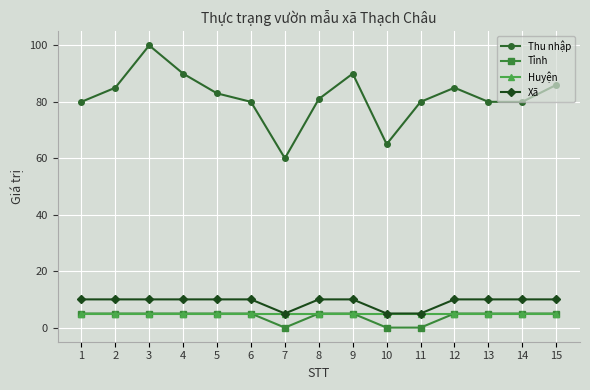

Reading left to right, transcribe all the data shown in this chart.

Thu nhập: 1=80	2=85	3=100	4=90	5=83	6=80	7=60	8=81	9=90	10=65	11=80	12=85	13=80	14=80	15=86
Tỉnh: 1=5	2=5	3=5	4=5	5=5	6=5	7=0	8=5	9=5	10=0	11=0	12=5	13=5	14=5	15=5
Huyện: 1=5	2=5	3=5	4=5	5=5	6=5	7=5	8=5	9=5	10=5	11=5	12=5	13=5	14=5	15=5
Xã: 1=10	2=10	3=10	4=10	5=10	6=10	7=5	8=10	9=10	10=5	11=5	12=10	13=10	14=10	15=10